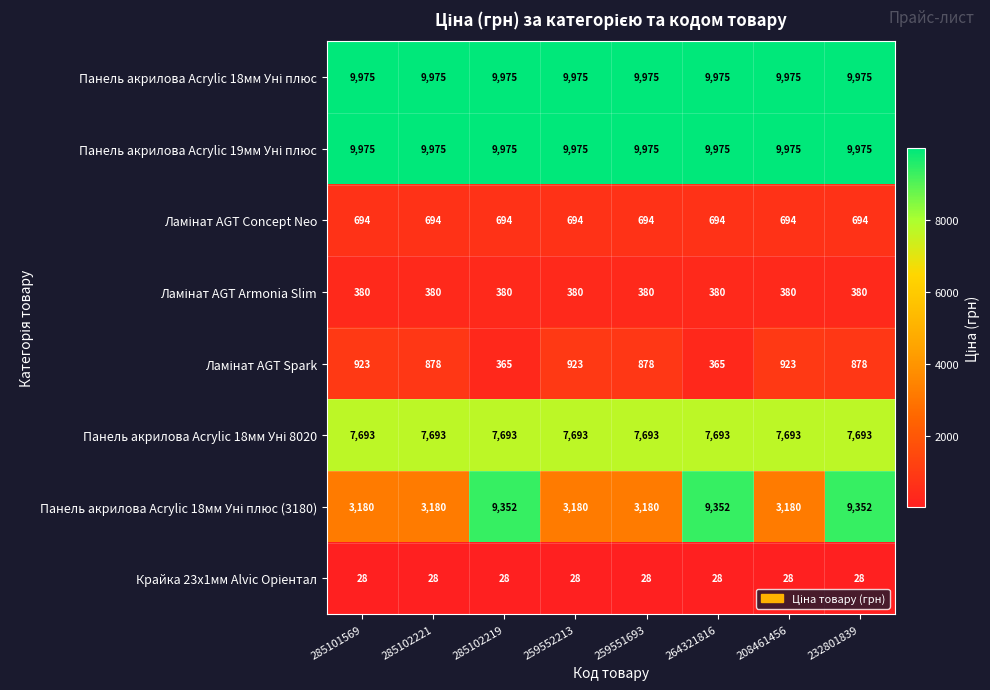

What is the total value across all series at 259551693?

32803